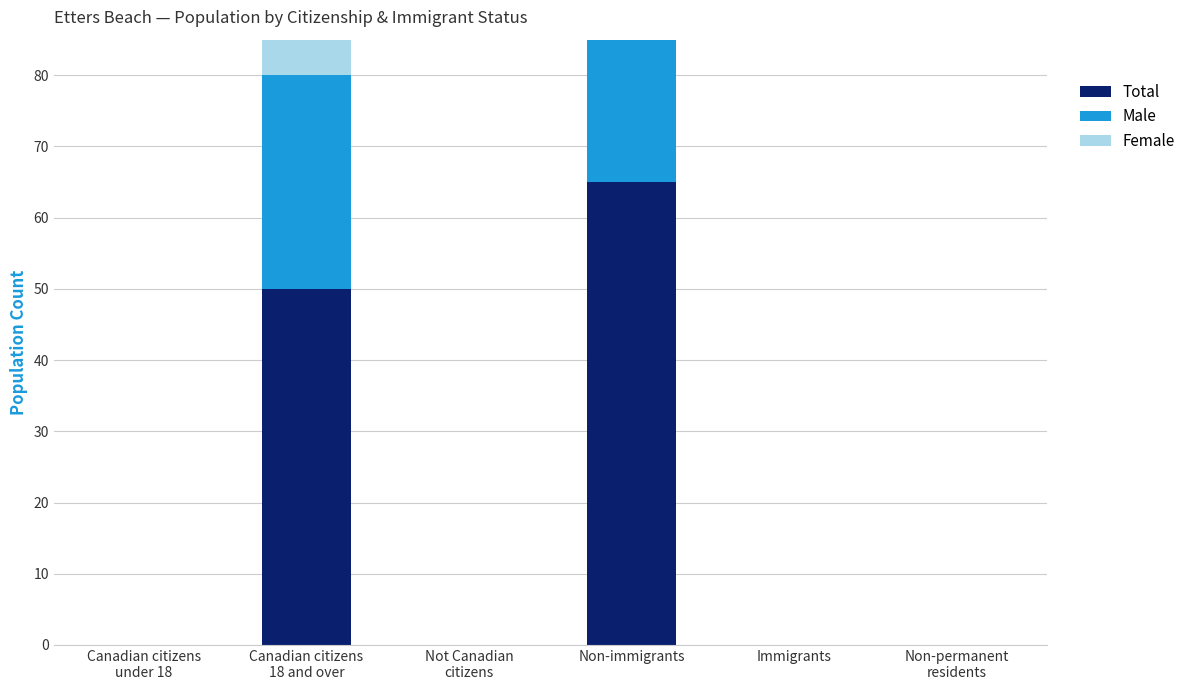

At how many categories does at least one series exceed 2?

2